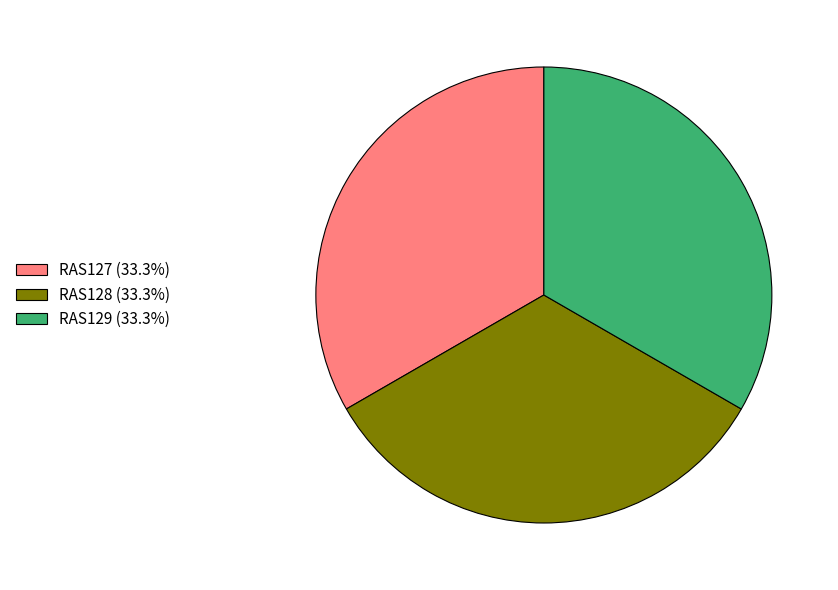

The RAS129 slice represents 42% of the pie. True or false?

False